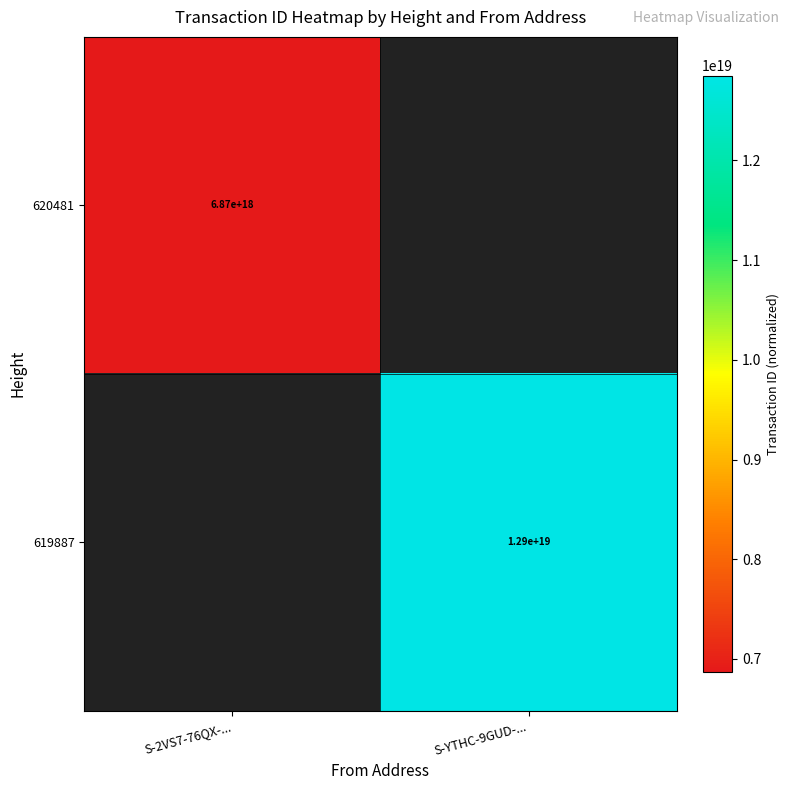

What is the total value across all series at S-YTHC-9GUD-...?

12850213978570346496